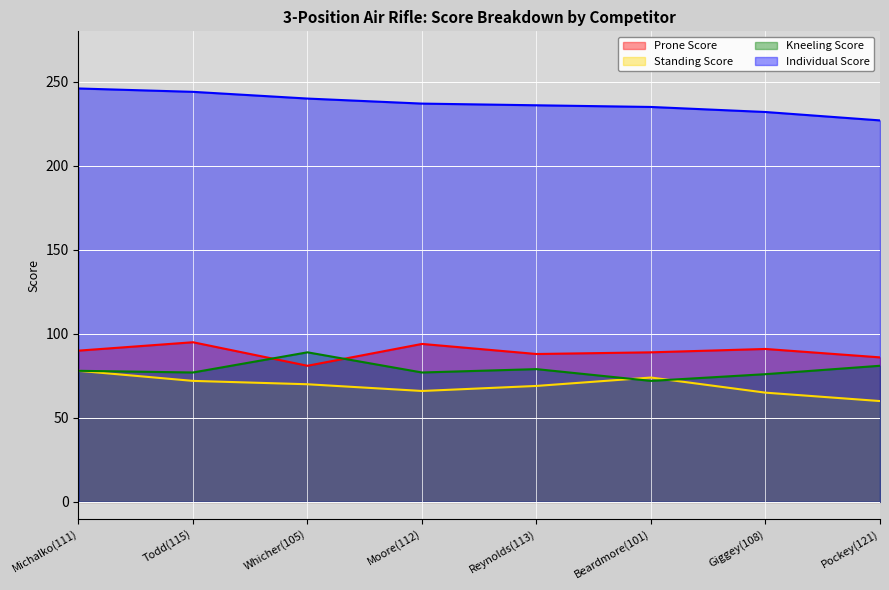

Does the chart display data point markers on the line(s)?

No